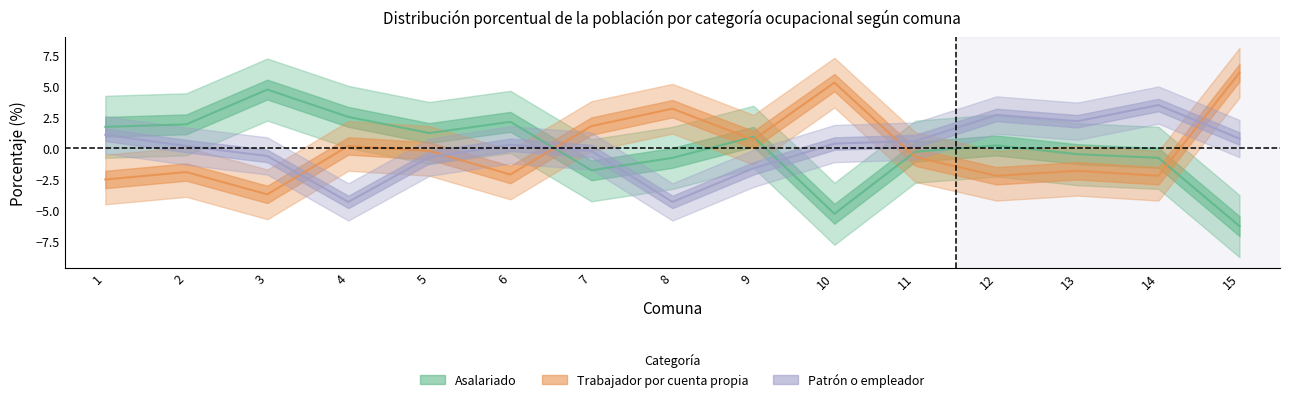

At how many categories does at least one series exceed 2?

9